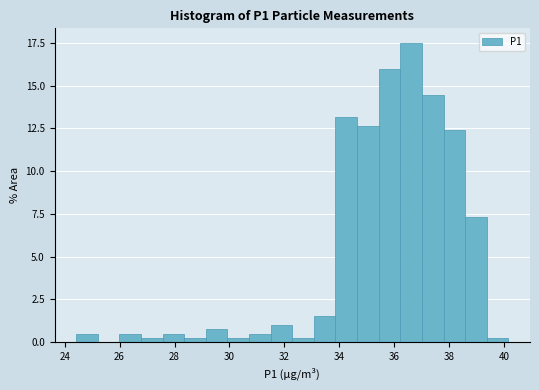

Read against the x-axis, roughly where is the centre of the tallest bar?

36.6